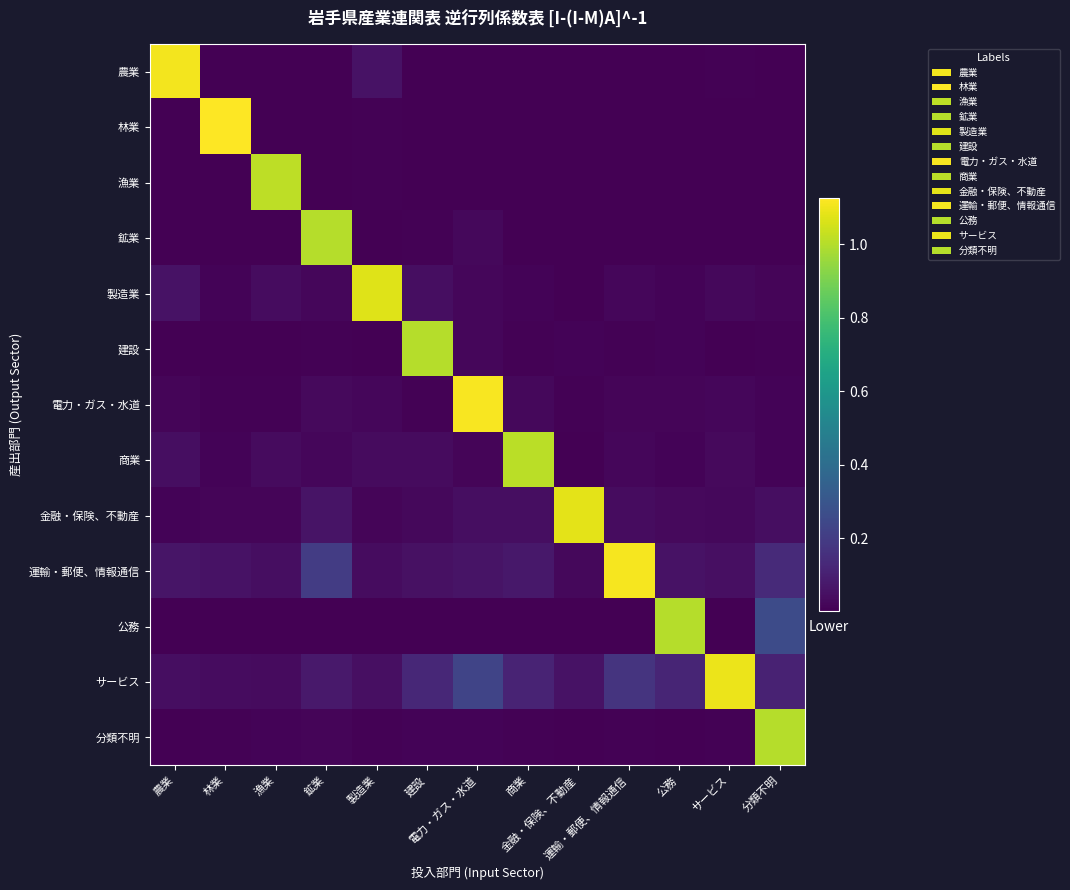

Which series has the largest total across all categories?

サービス